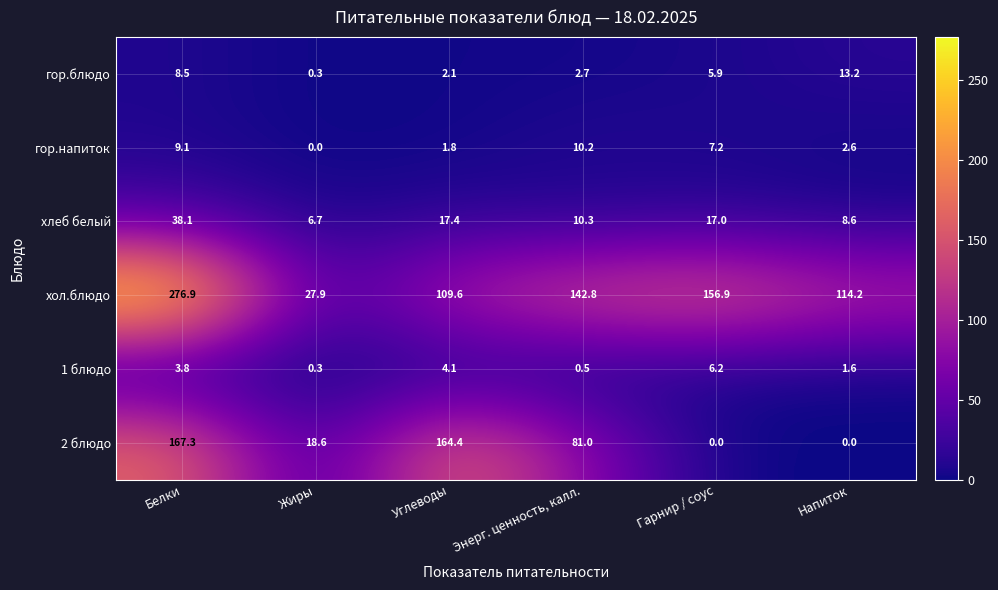

List the series in order of their peak value, lowest first.

1 блюдо, гор.напиток, гор.блюдо, хлеб белый, 2 блюдо, хол.блюдо